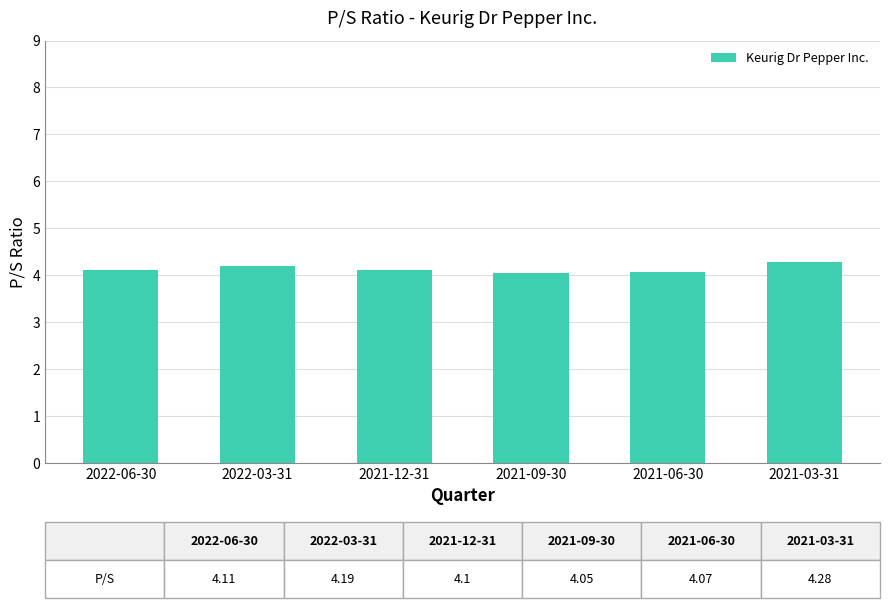

The value at 2022-06-30 is 5.8. True or false?

False